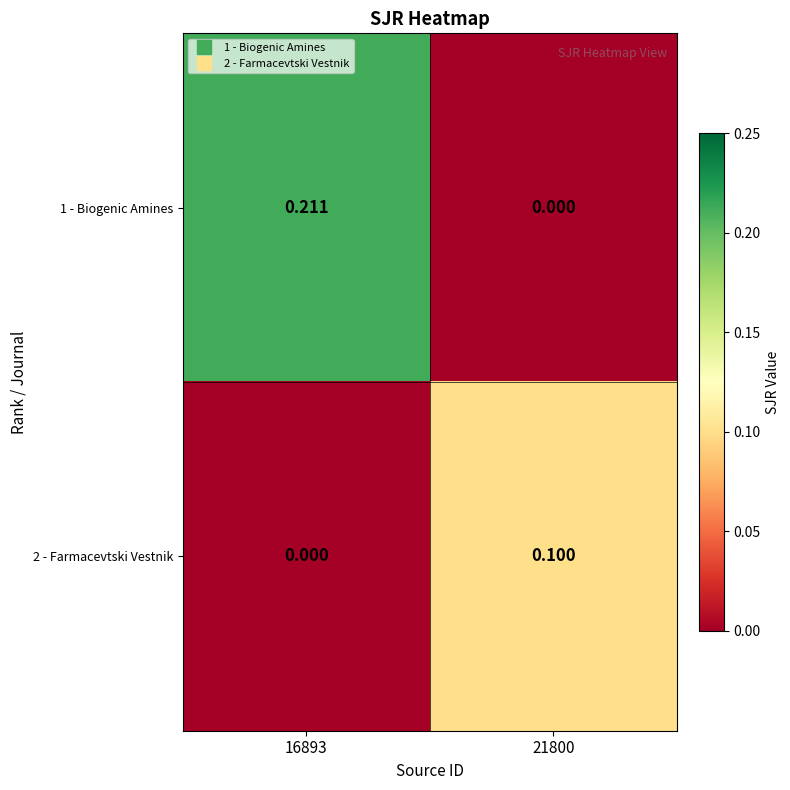

At how many categories does at least one series exceed 0?

2